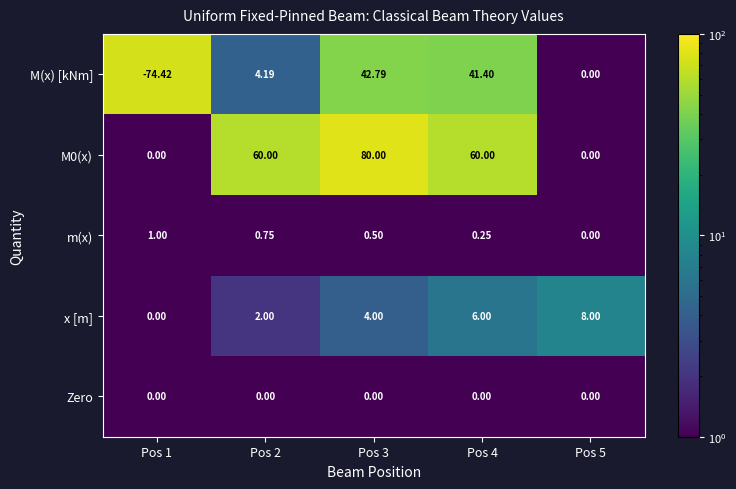

Which series changed the most between Pos 2 and Pos 3?

M(x) [kNm]